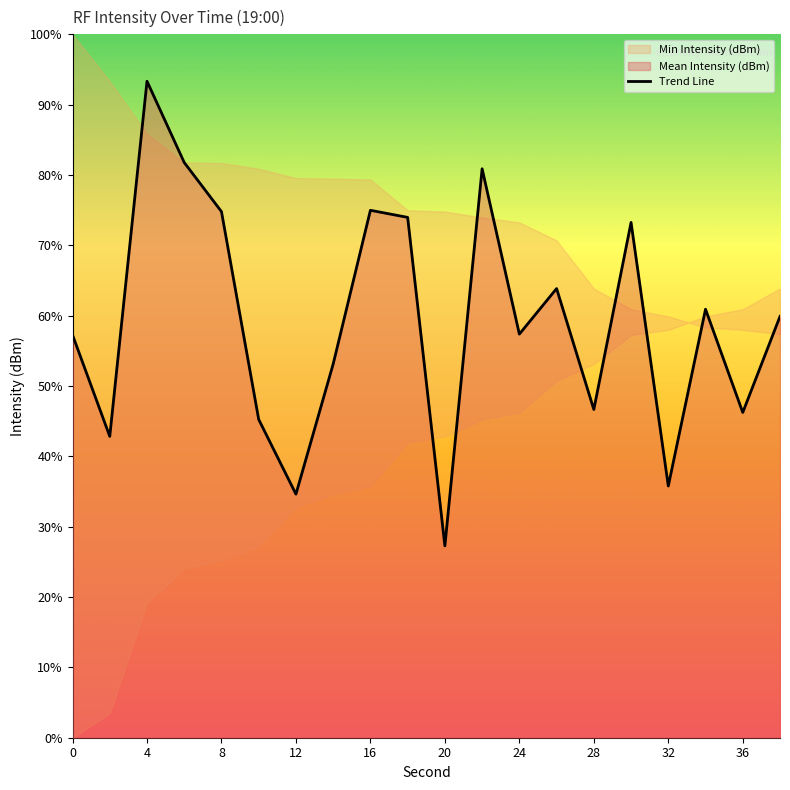

At which label does Trend Line reach its minimum?

20